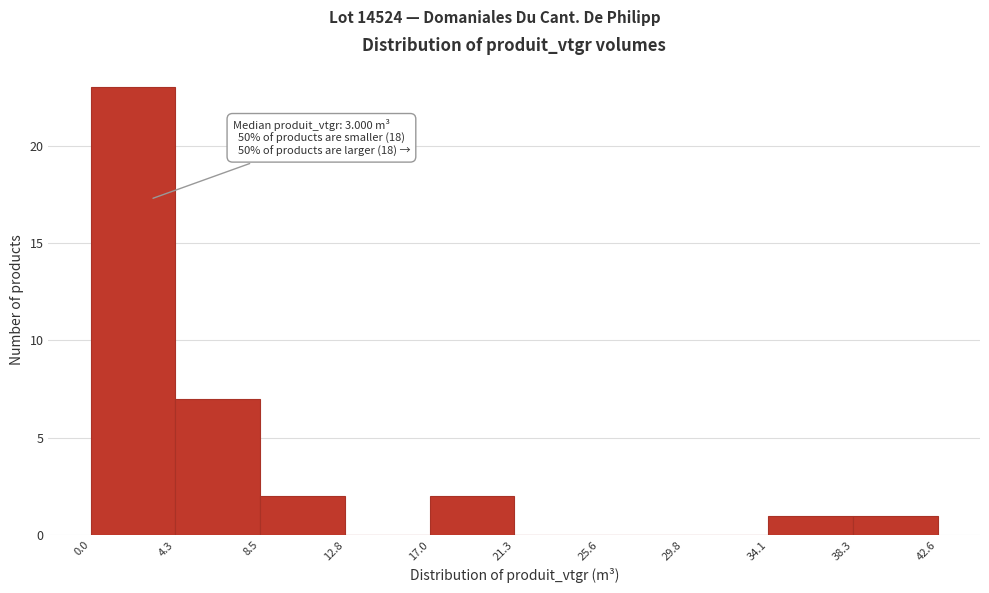

Which range on the x-axis has the tallest bar?

0.0 to 4.3